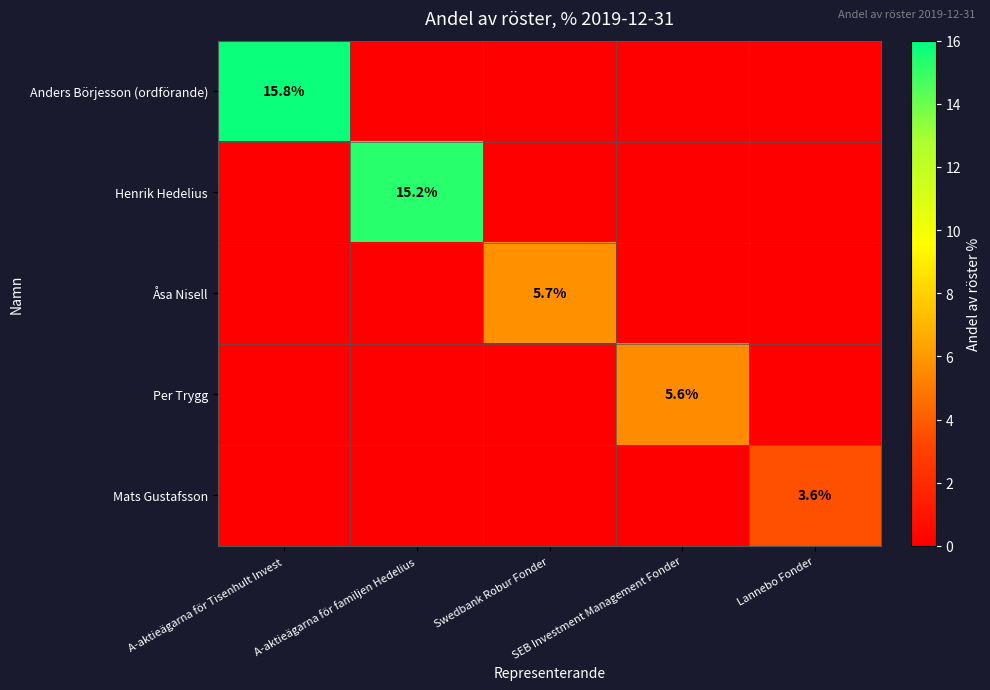

Is the value of Per Trygg at SEB Investment Management Fonder greater than the value of Åsa Nisell at Swedbank Robur Fonder?

No